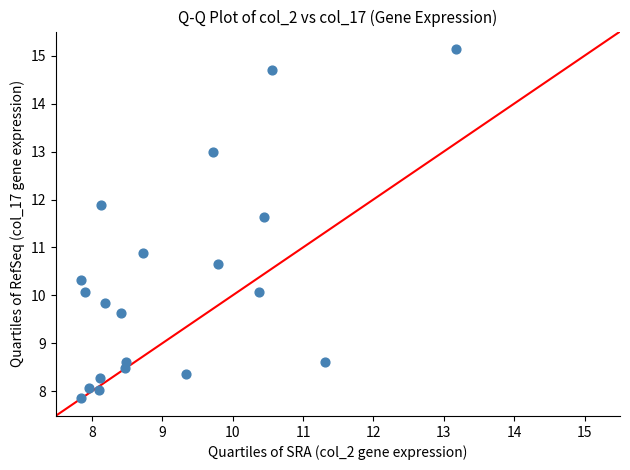

What Y value in the scatter plot is closest to 11?

10.9